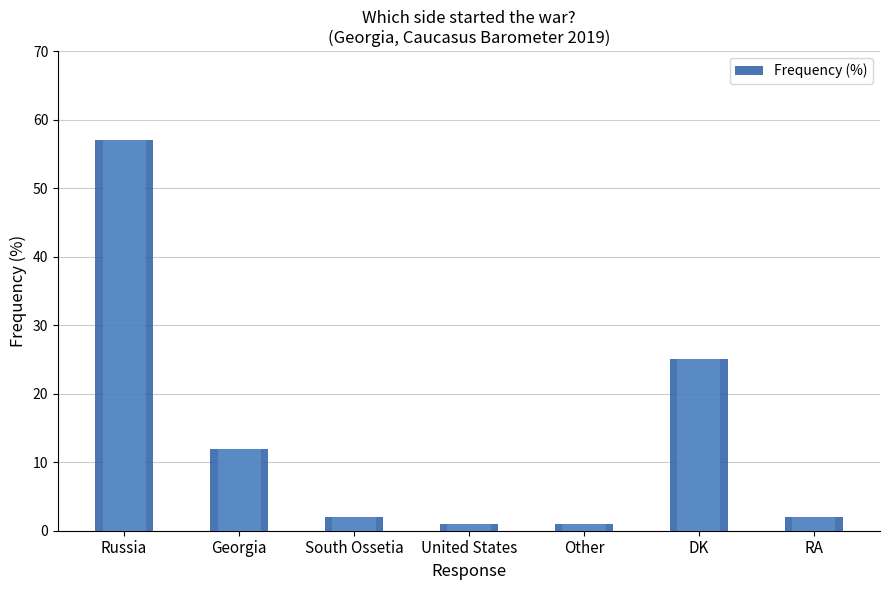

What is the minimum value shown in the chart?

1